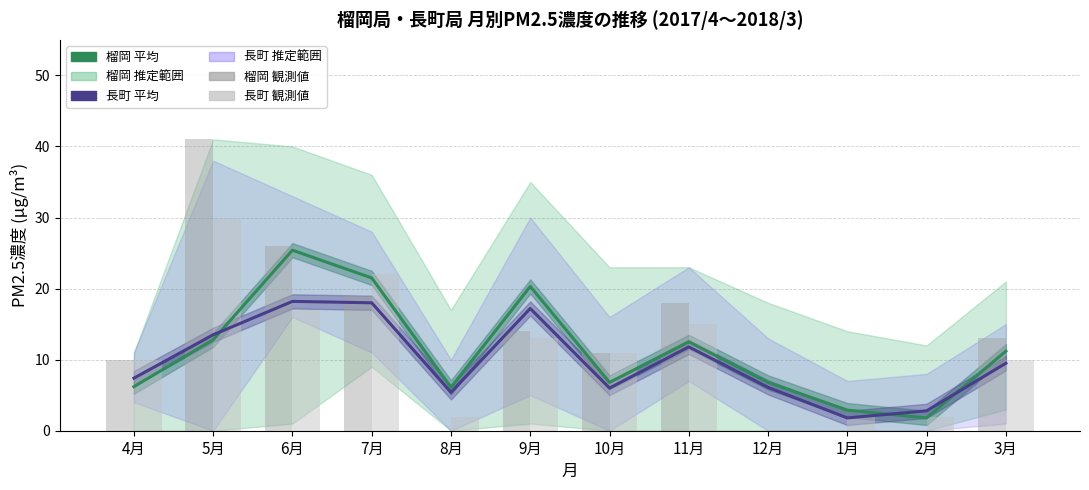

What is the difference between the second highest and second lowest values in the 長町 平均 series?

15.2